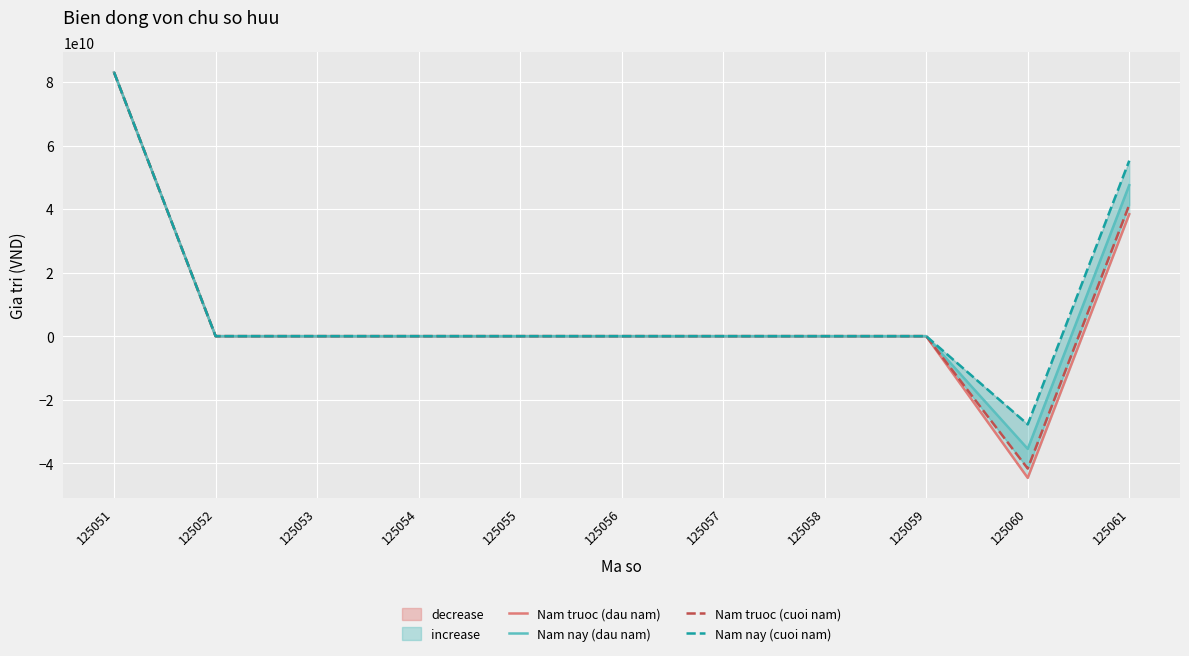

Rank the series by their maximum value, from lowest to highest.

So du dau nam - Nam truoc, So du dau nam - Nam nay, So du cuoi nam - Nam truoc, So du cuoi nam - Nam nay